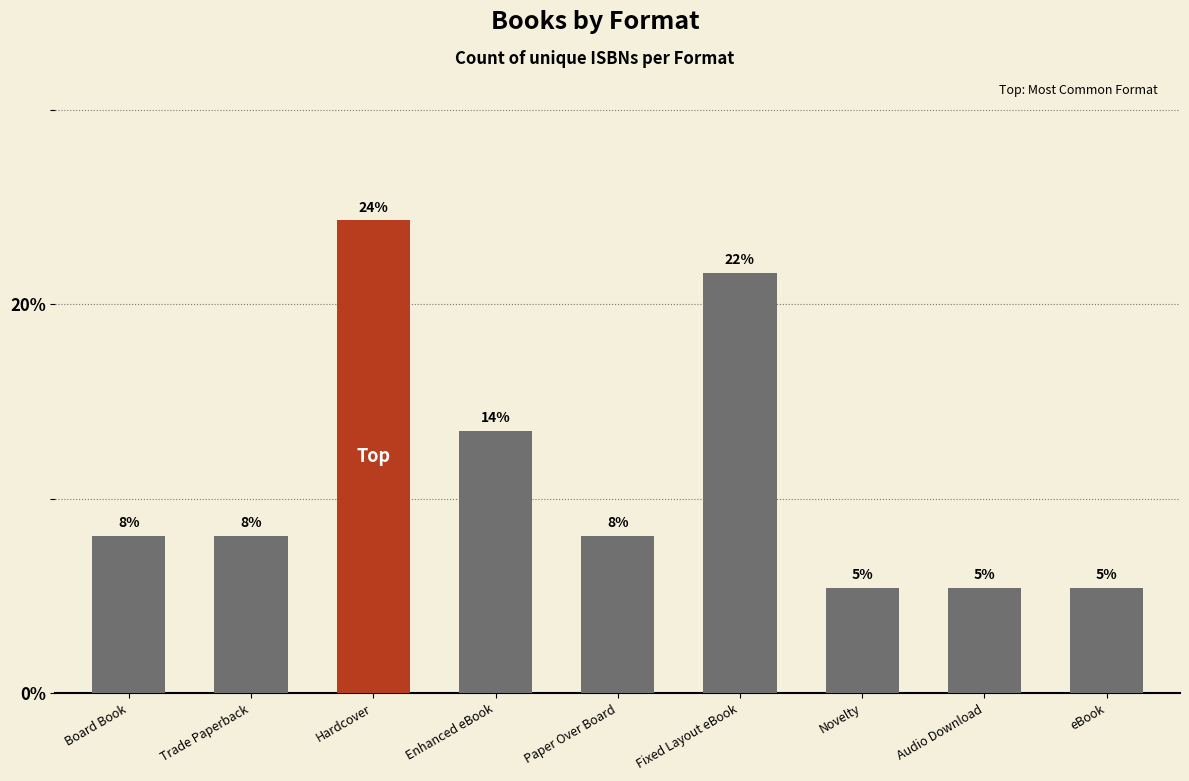

List the labels in order of value, smallest first.

Novelty, Audio Download, eBook, Board Book, Trade Paperback, Paper Over Board, Enhanced eBook, Fixed Layout eBook, Hardcover